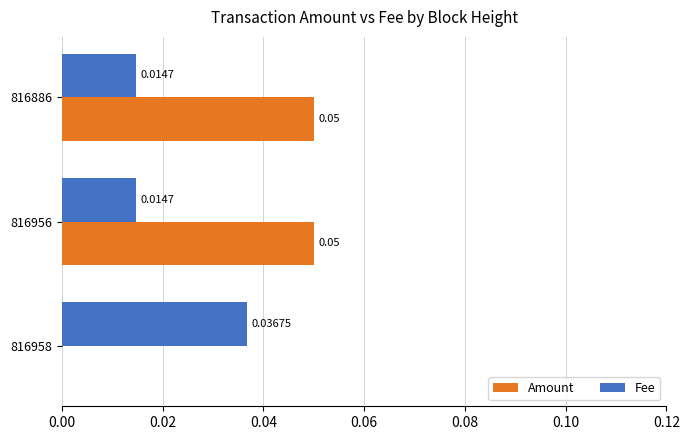

Which series has the largest total across all categories?

Amount